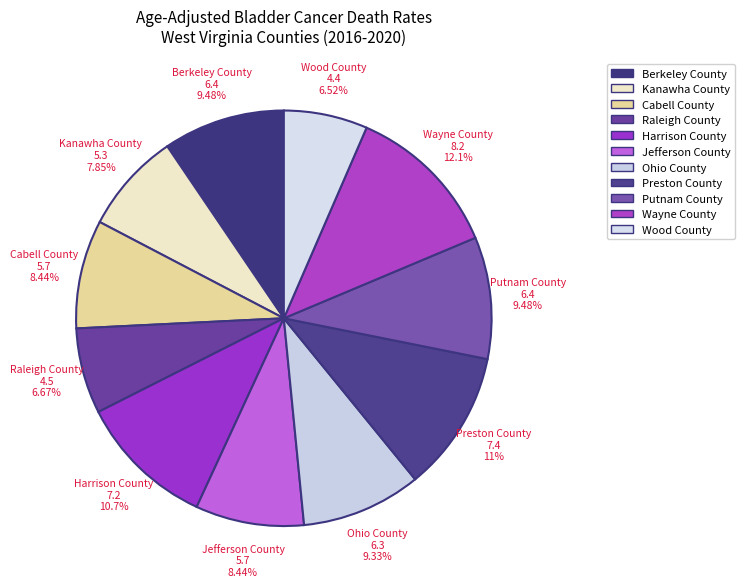

What is the largest slice in the pie chart?

Wayne County